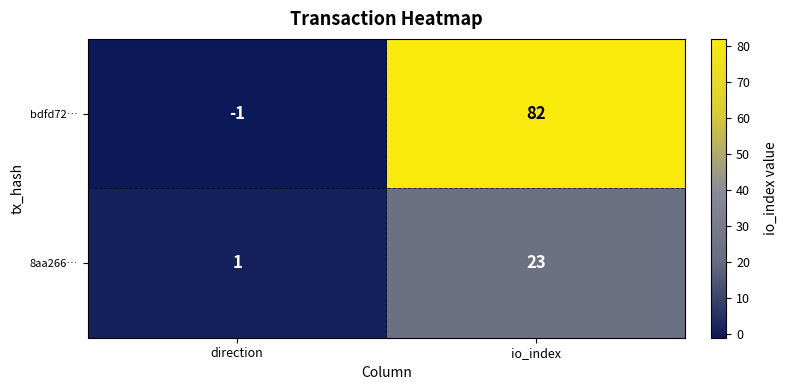

The 8aa266… series shows 0 at direction. True or false?

False